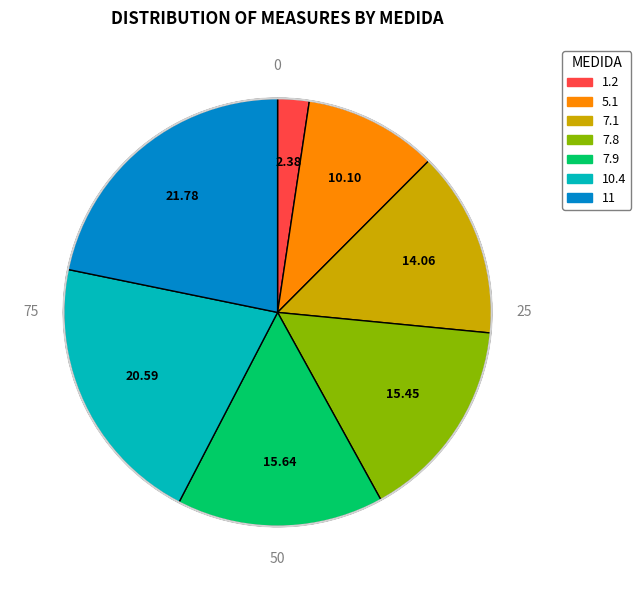

Is there any slice that represents more than half of the pie?

No